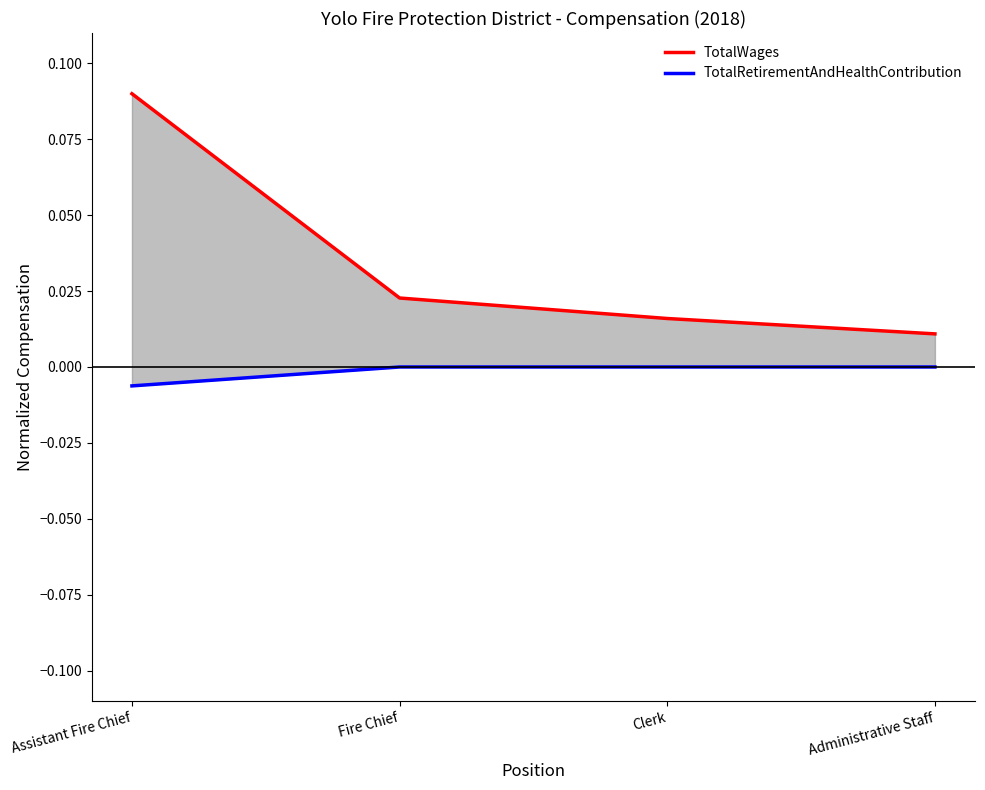

Which series changed the most between Assistant Fire Chief and Administrative Staff?

TotalWages